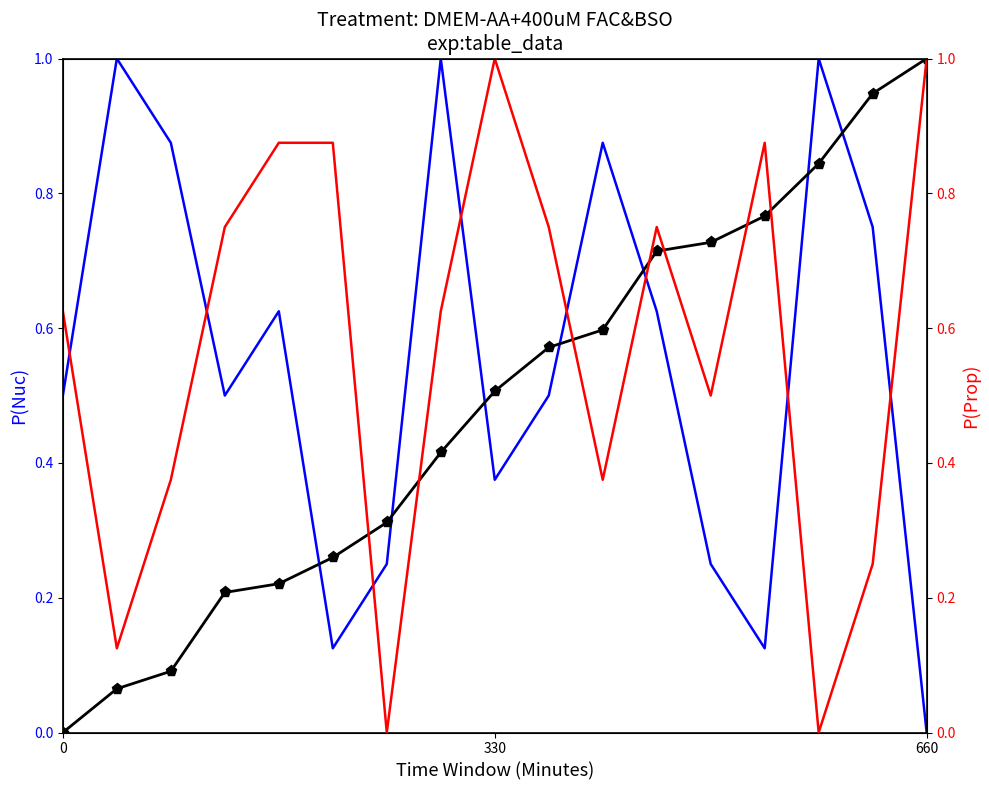

List the series in order of their peak value, lowest first.

col_4, col_2_cum, col_7